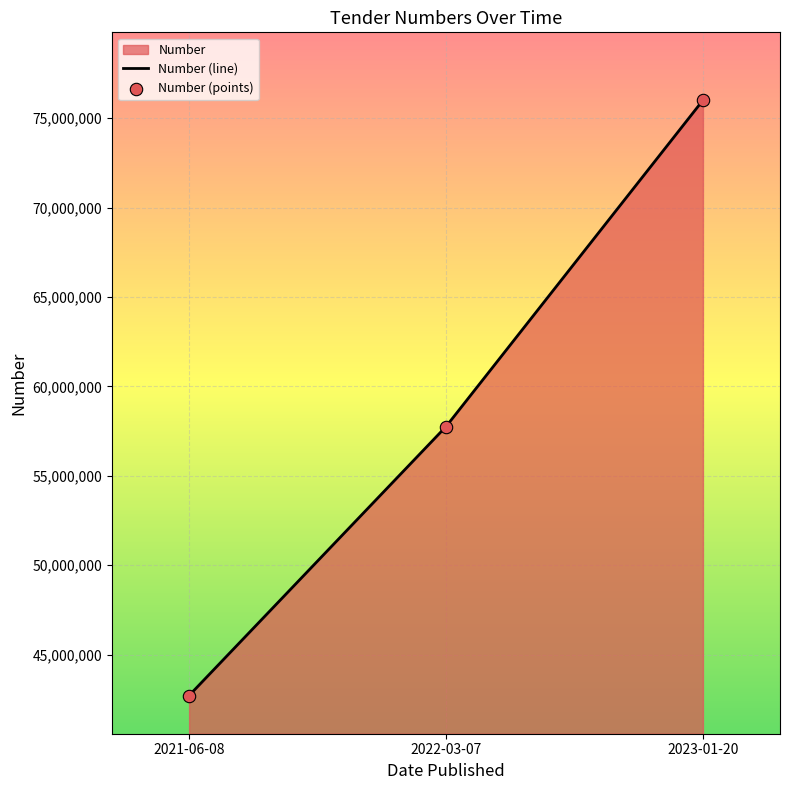

At which category is the sum across all series the highest?

2023-01-20